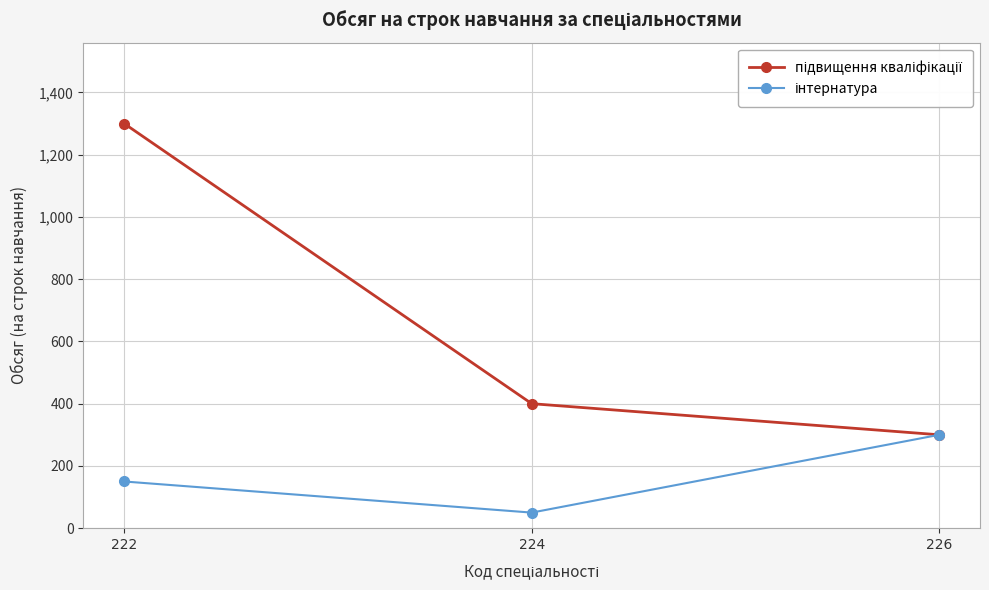

What is the total value across all series at 222?

1450